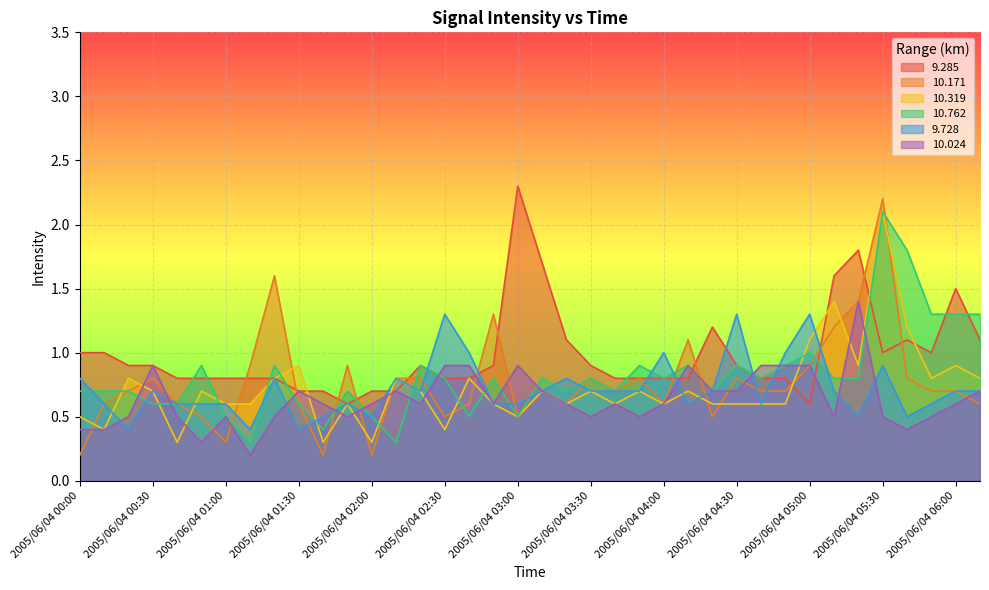

True or false: 9.728 has a value of 1.0 at 2005/06/04 04:40.

False